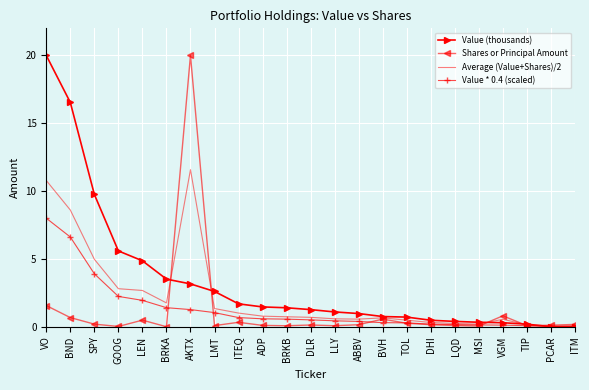

At which label is Shares or Principal Amount closest to 10?

VO